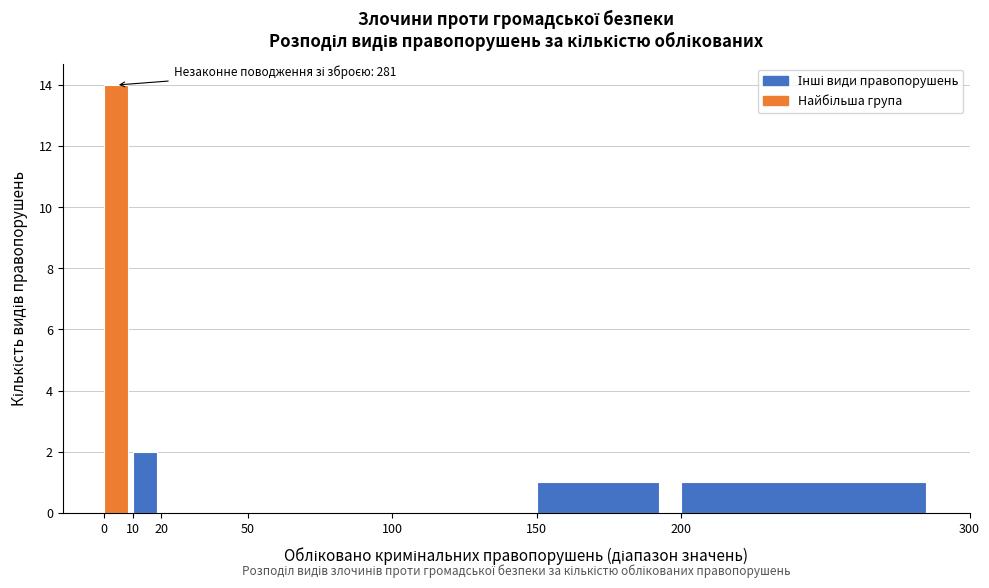

Over which range of the x-axis is the bar tallest?

0 to 10